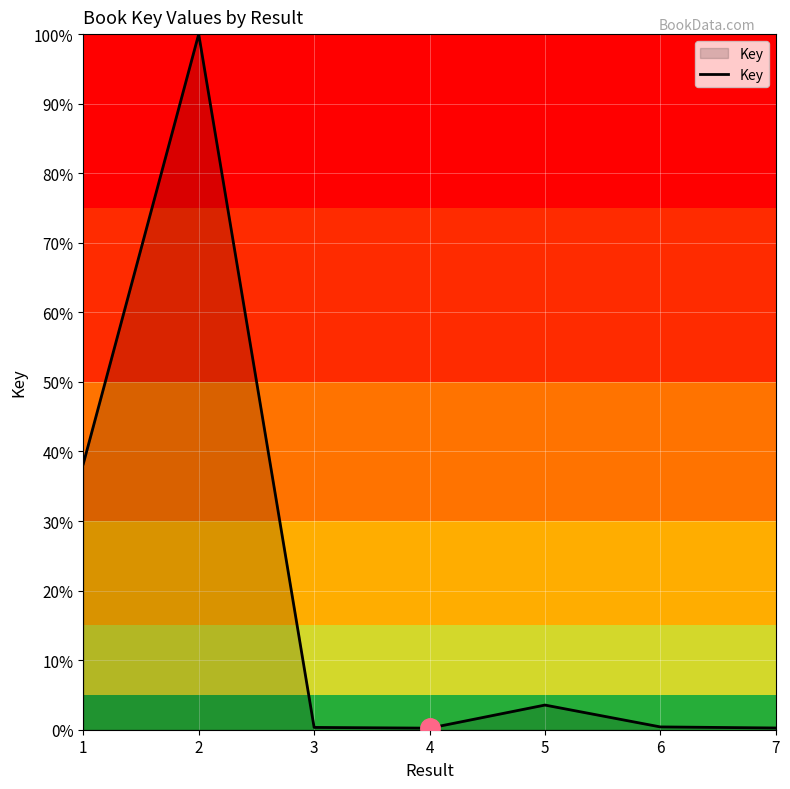

Where is the first local maximum?

2